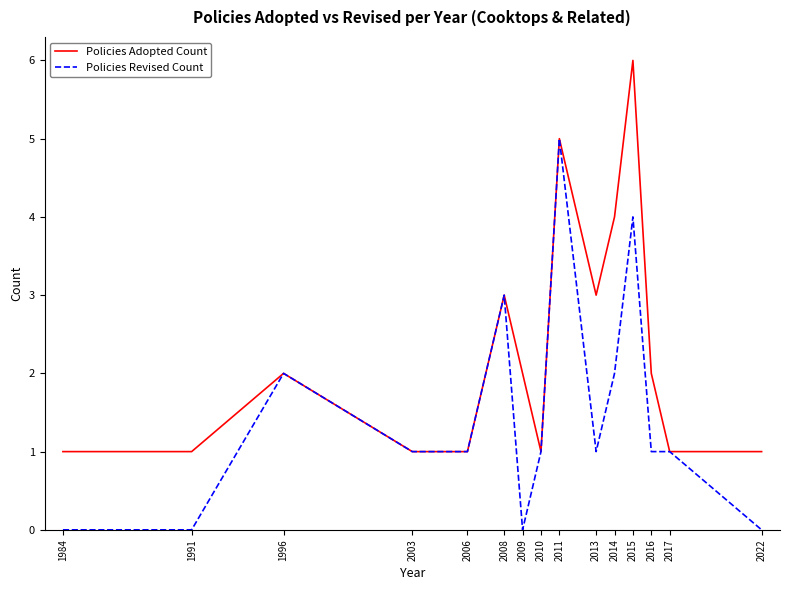

What is the total value across all series at 2008?

6